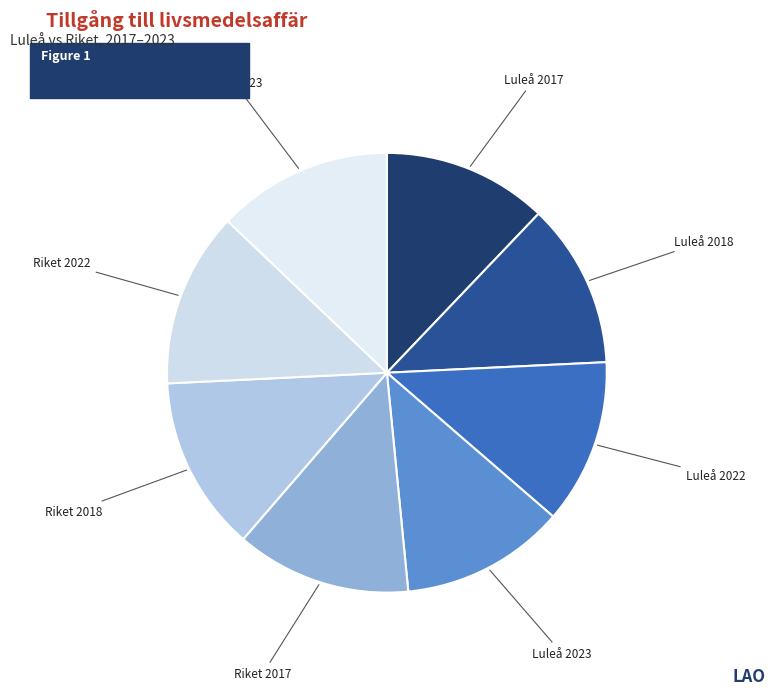

Count the number of slices in the pie.

8